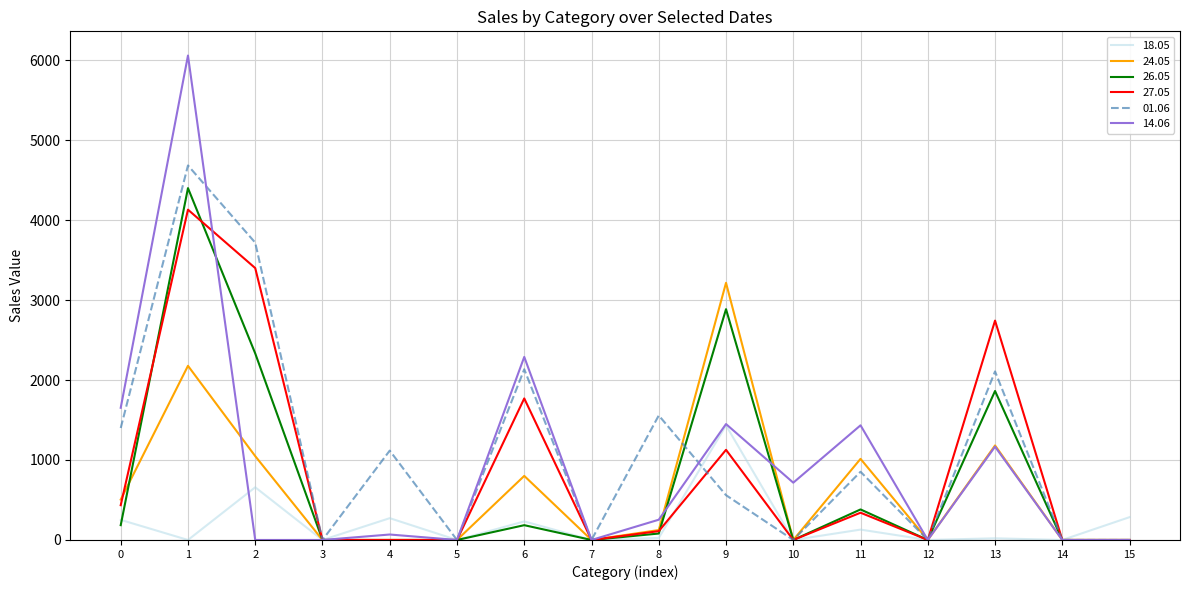

The value of 26.05 at 1 is 6682.2. True or false?

False